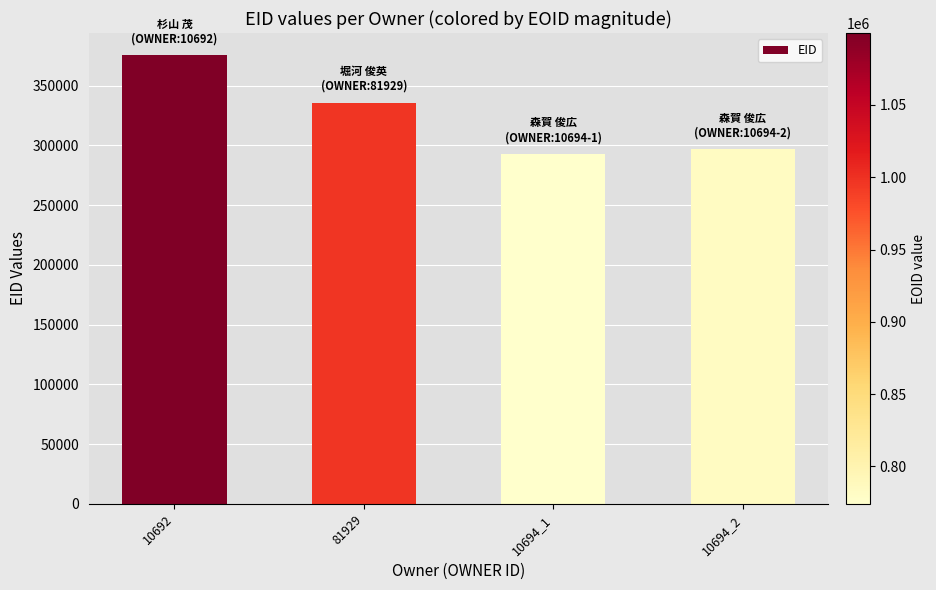

What is the change in value from 81929 to 10694_2?

-39236